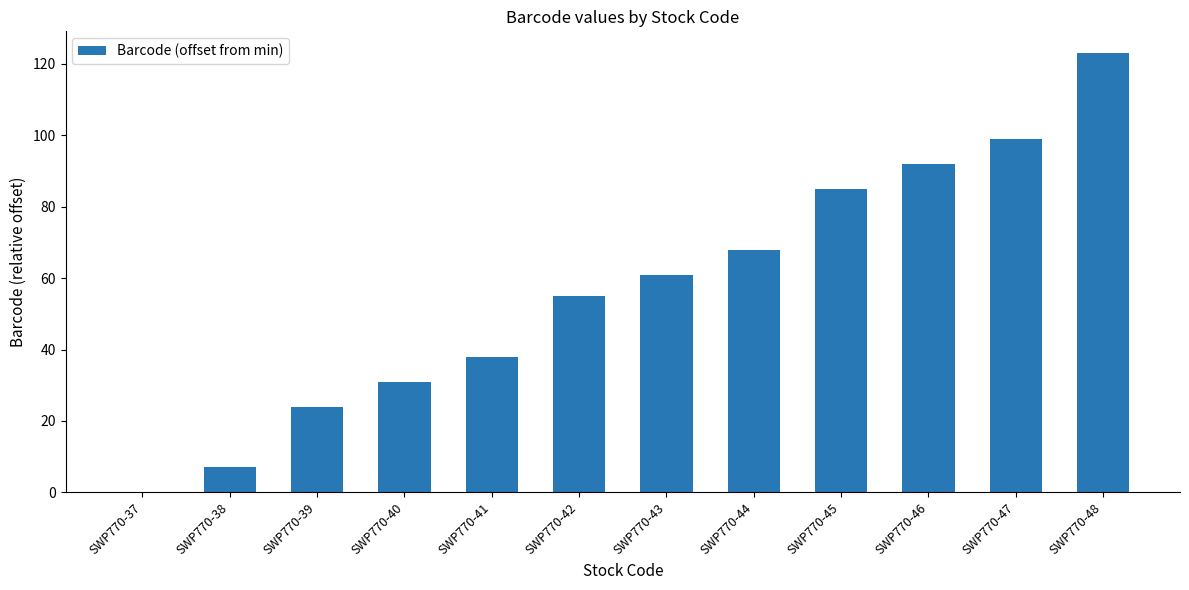

Reading left to right, transcribe all the data shown in this chart.

SWP770-37=0	SWP770-38=7	SWP770-39=24	SWP770-40=31	SWP770-41=38	SWP770-42=55	SWP770-43=61	SWP770-44=68	SWP770-45=85	SWP770-46=92	SWP770-47=99	SWP770-48=123